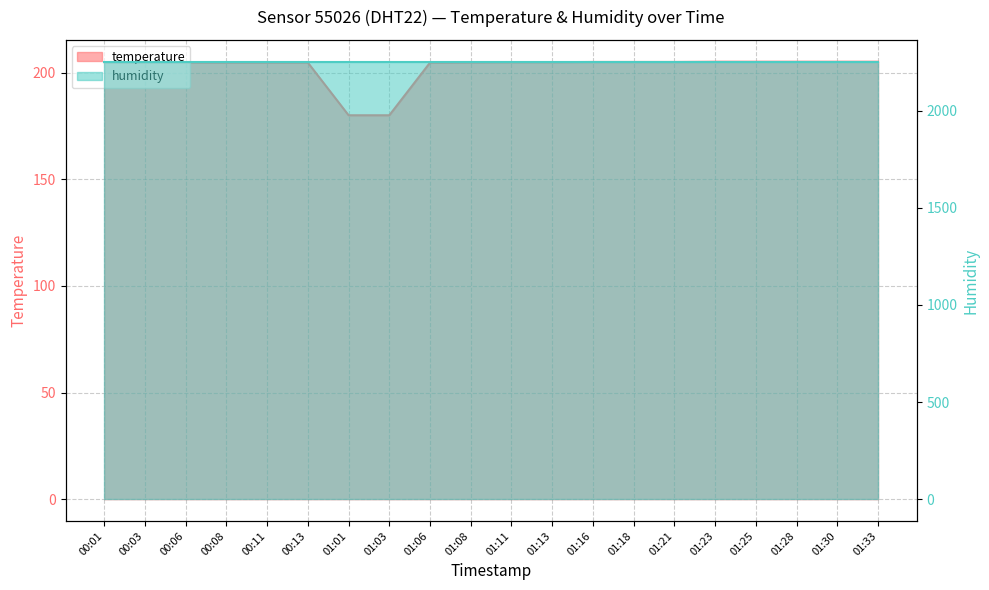

Is it true that the value at 00:13 is 204.8?

True